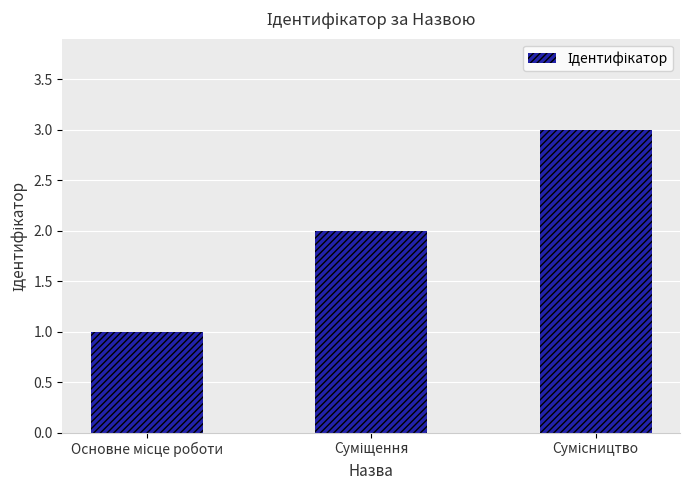

Reading left to right, transcribe all the data shown in this chart.

1	2	3